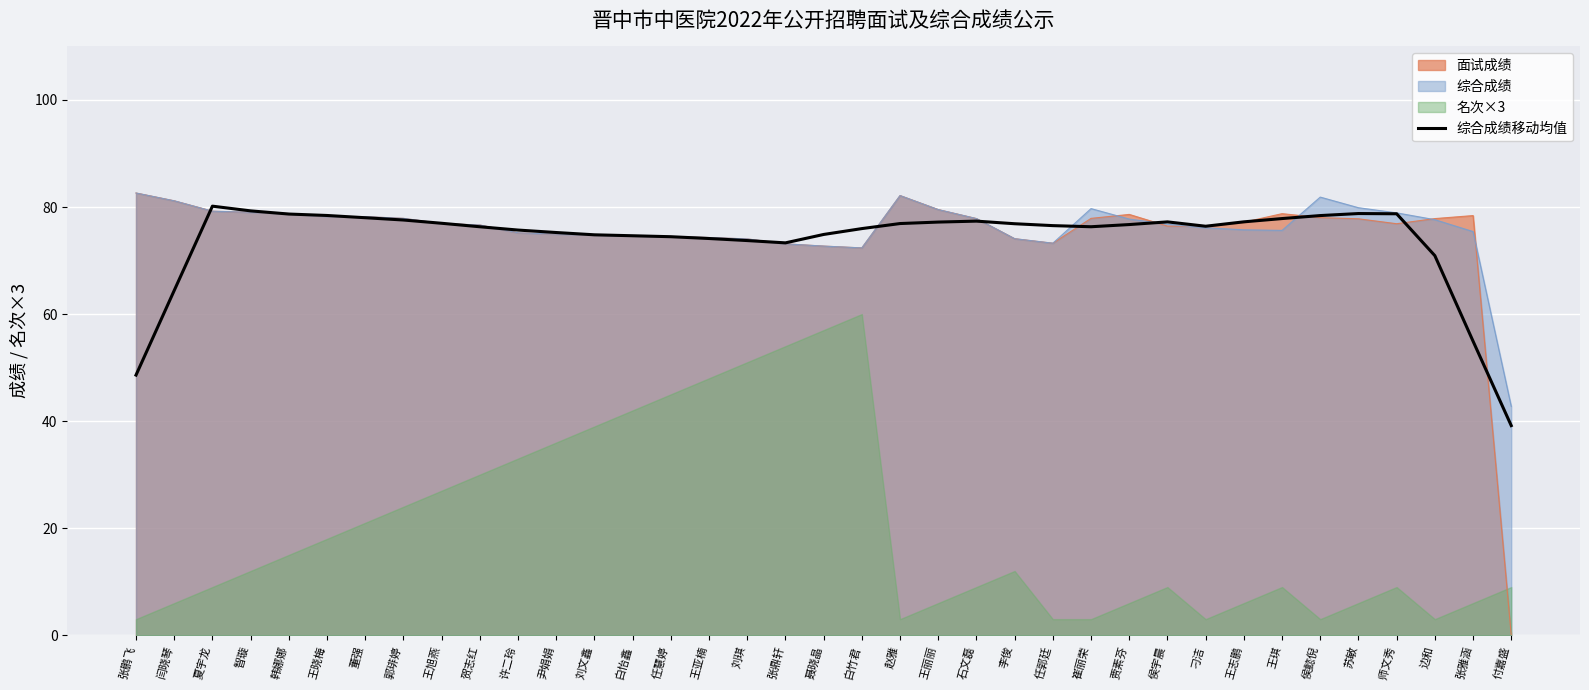

Reading left to right, list all the values displayed in this chart.

张鹏飞=48.6	闫晓琴=64.4	夏宇龙=80.2	智璇=79.3	韩娜娜=78.7	王晓梅=78.4	董强=78.0	郭琲婷=77.6	王旭燕=77.0	贺志红=76.3	许二玲=75.7	尹娟娟=75.2	刘文鑫=74.8	白怡鑫=74.6	任慧婷=74.5	王亚楠=74.1	刘琪=73.7	张鼎轩=73.3	聂晓晶=74.9	白竹君=76.0	赵雅=76.9	王丽丽=77.2	石文磊=77.4	李俊=76.9	任郭廷=76.5	崔丽荣=76.3	贾素芬=76.7	侯宇晨=77.2	刁洁=76.4	王志鹏=77.2	王琪=77.8	侯懿倪=78.4	苏敏=78.8	师文秀=78.7	边和=70.9	张雅涵=54.9	付嘉盛=39.2